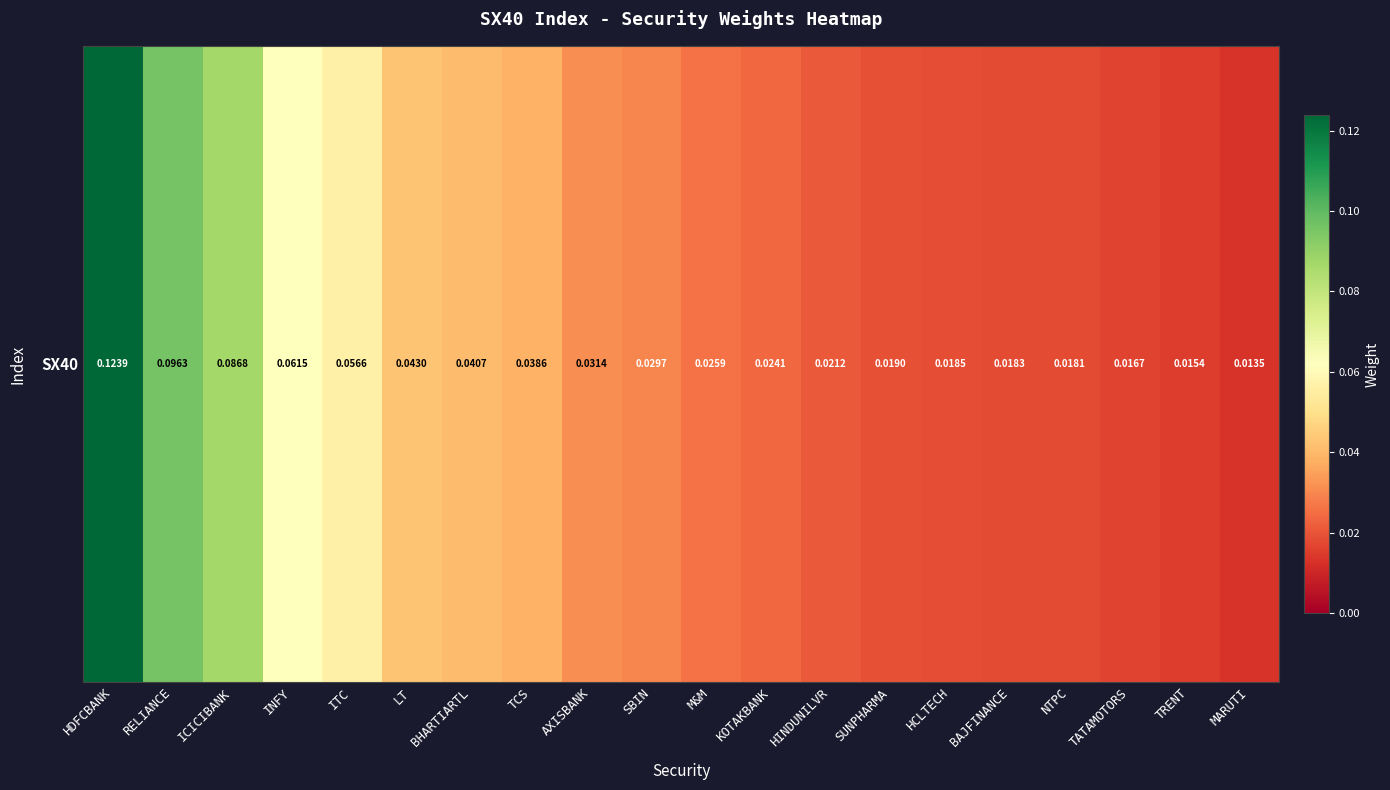

List the labels in order of value, largest first.

HDFCBANK, RELIANCE, ICICIBANK, INFY, ITC, LT, BHARTIARTL, TCS, AXISBANK, SBIN, M&M, KOTAKBANK, HINDUNILVR, SUNPHARMA, HCLTECH, BAJFINANCE, NTPC, TATAMOTORS, TRENT, MARUTI